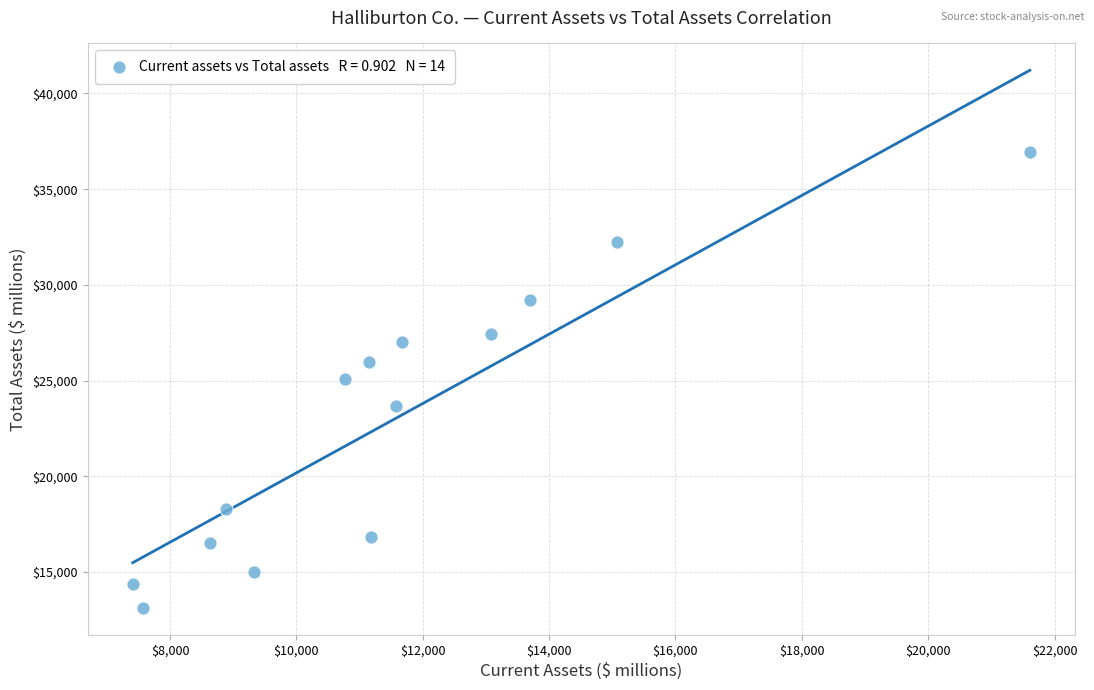

What is the range of X values (max minus min)?

14198